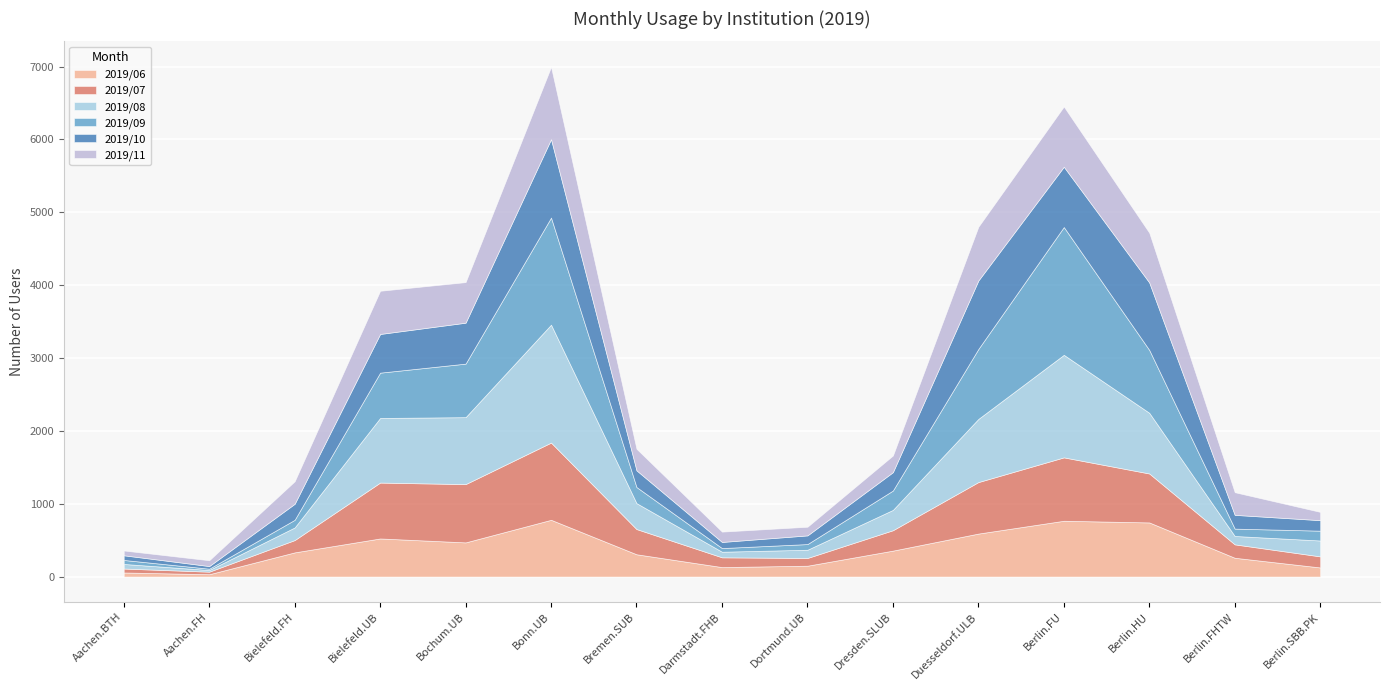

The value of 2019/08 at Berlin.FU is 1891. True or false?

False